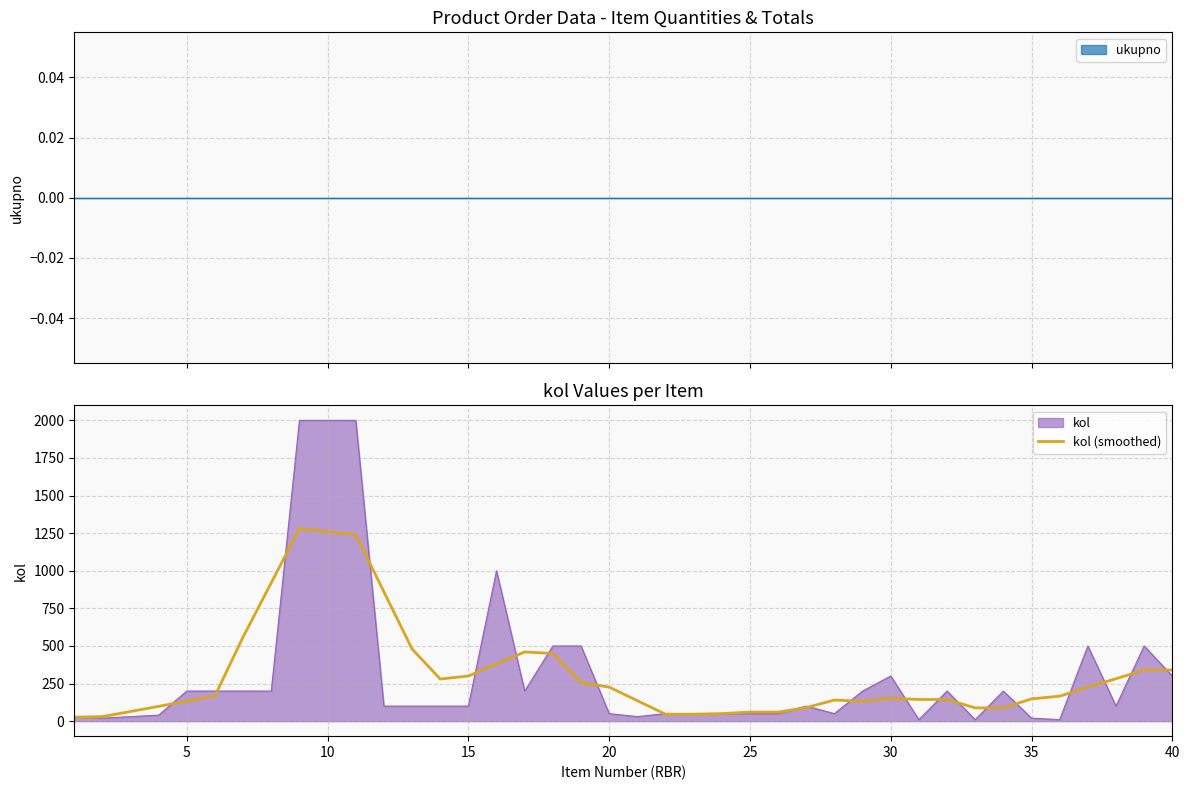

The value of kol at 10 is 2000. True or false?

True